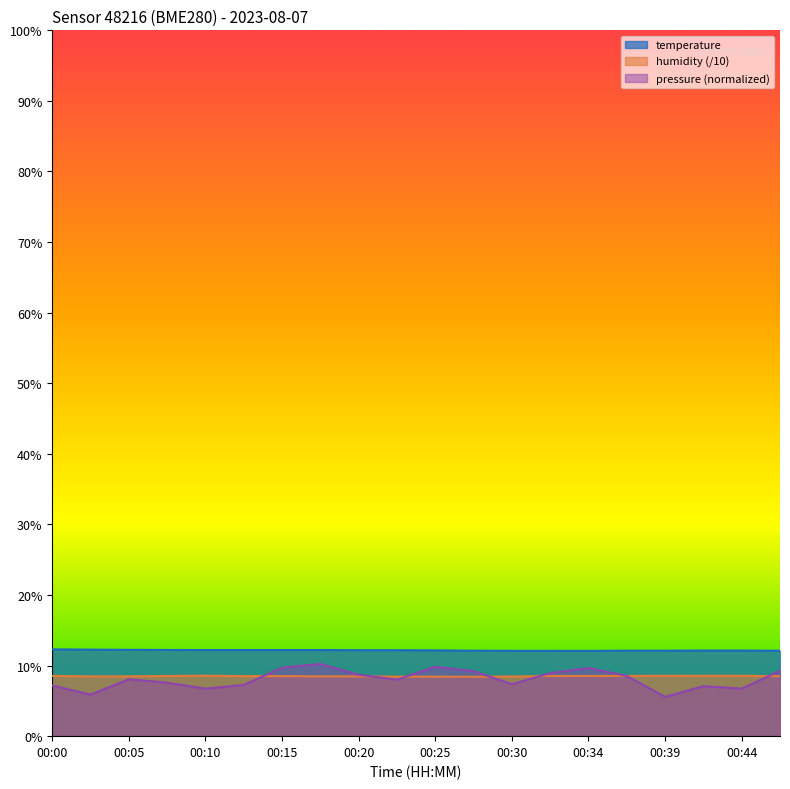

At which category is the sum across all series the highest?

00:17